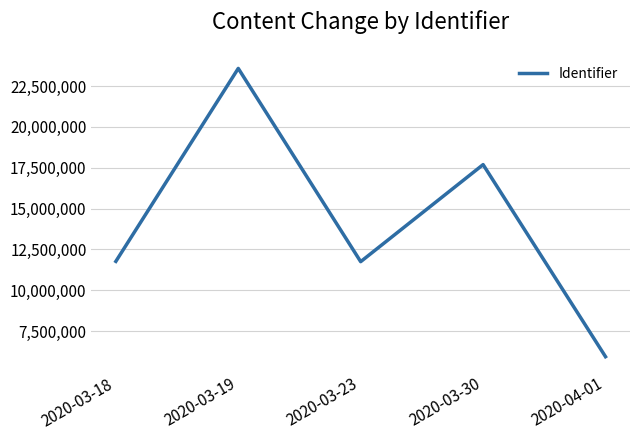

What value does the data have at 2020-03-18, to the nearest 10?

11768010